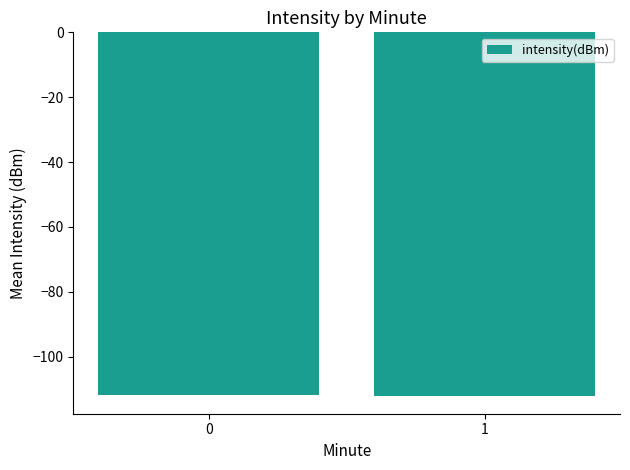

What is the approximate value at 1?

-112.0